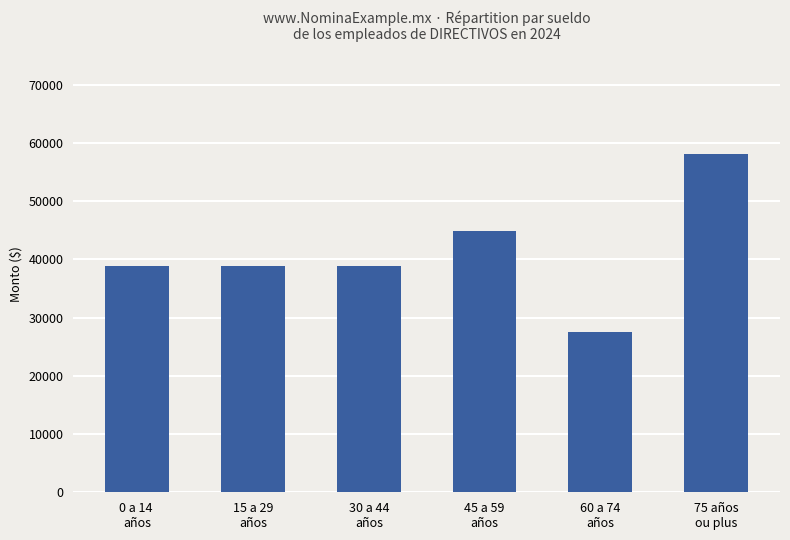

The chart shows a value of 14829.7 at 15 a 29
años. True or false?

False